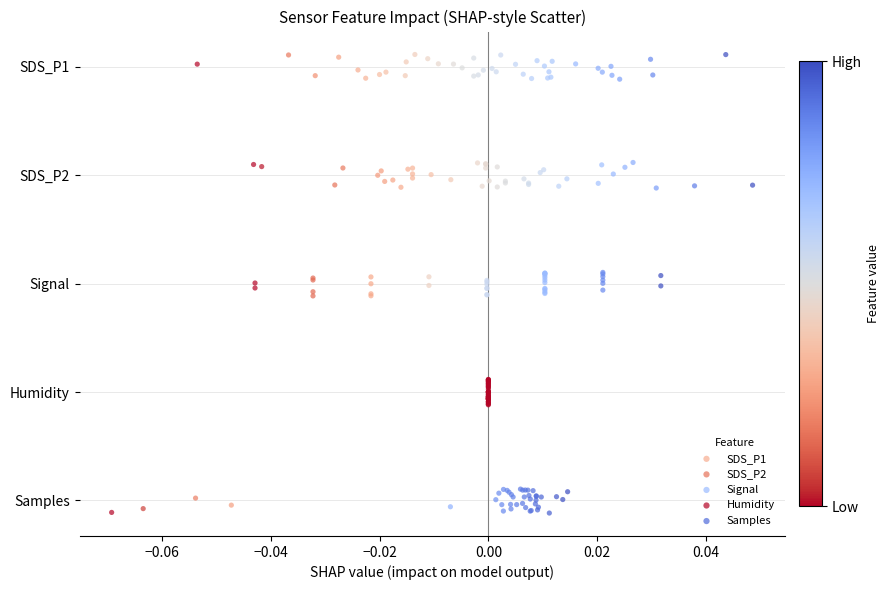

What are all the series names shown in the legend?

SDS_P1, SDS_P2, Signal, Humidity, Samples